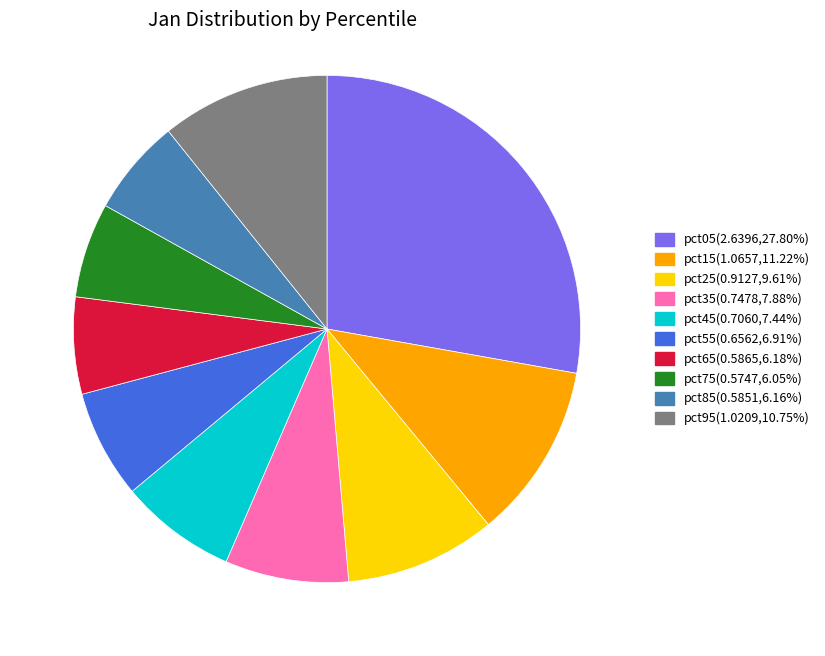

Is it true that pct55 is 7% of the pie?

True